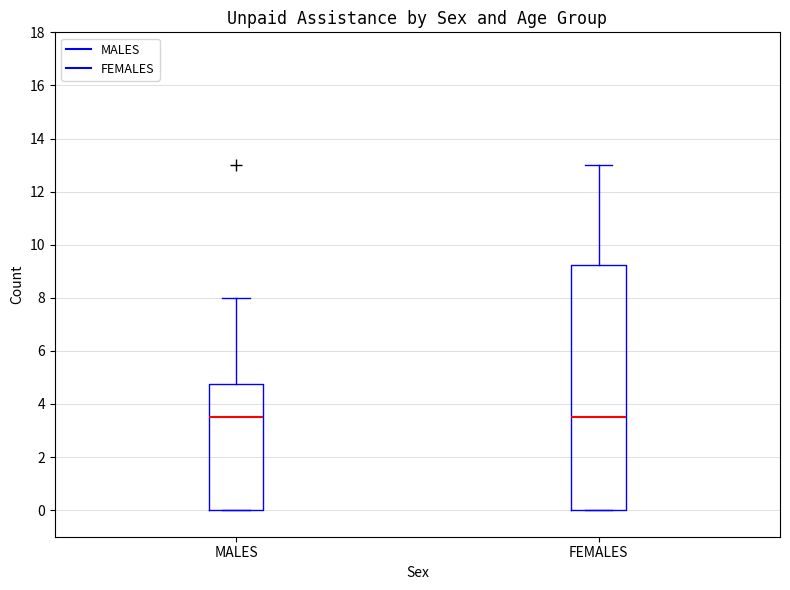

Which box is the tallest, from its lower edge to its upper edge?

FEMALES